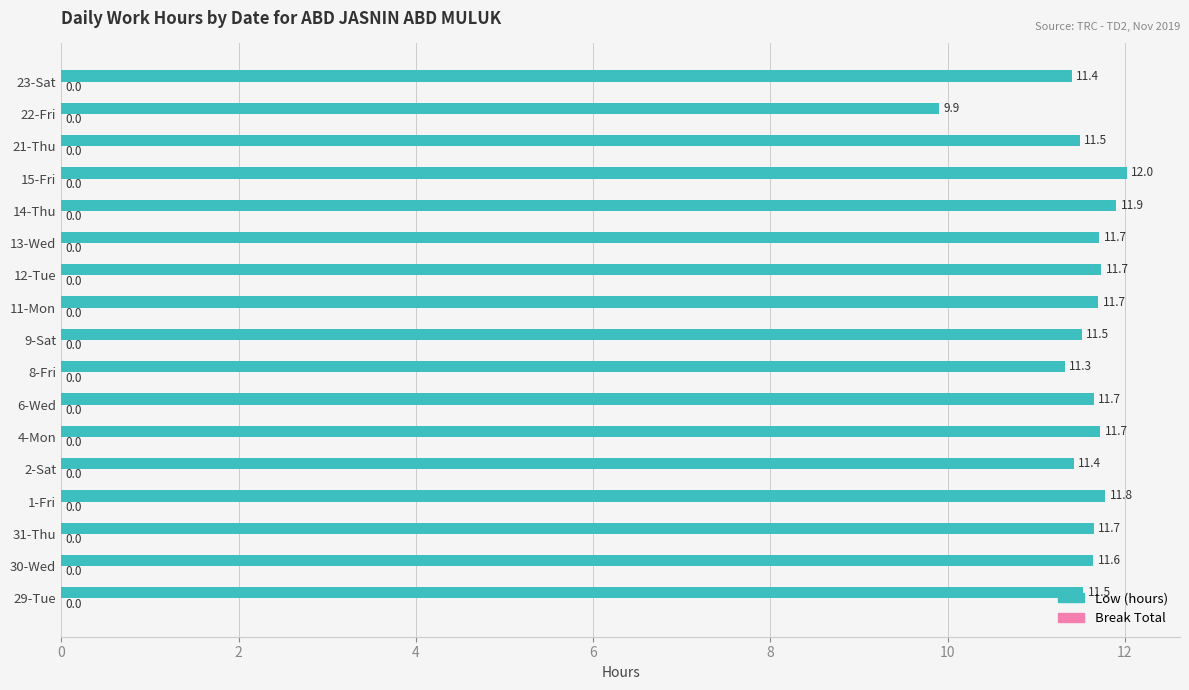

Are the bars grouped side by side (vs. stacked)?

No